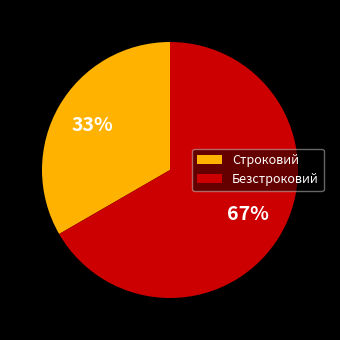

What percentage is the Безстроковий slice, to the nearest percent?

67%